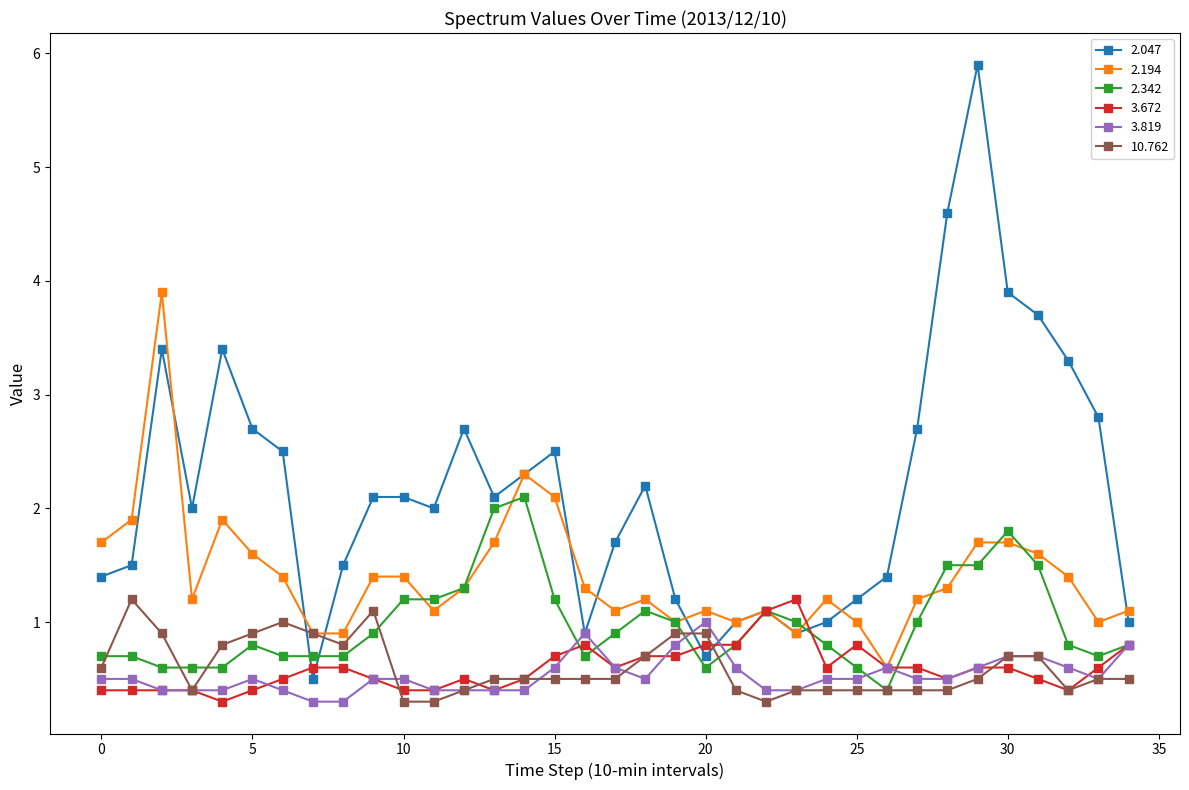

What is the value of the 2.342 point at the 31st from the left?

1.8